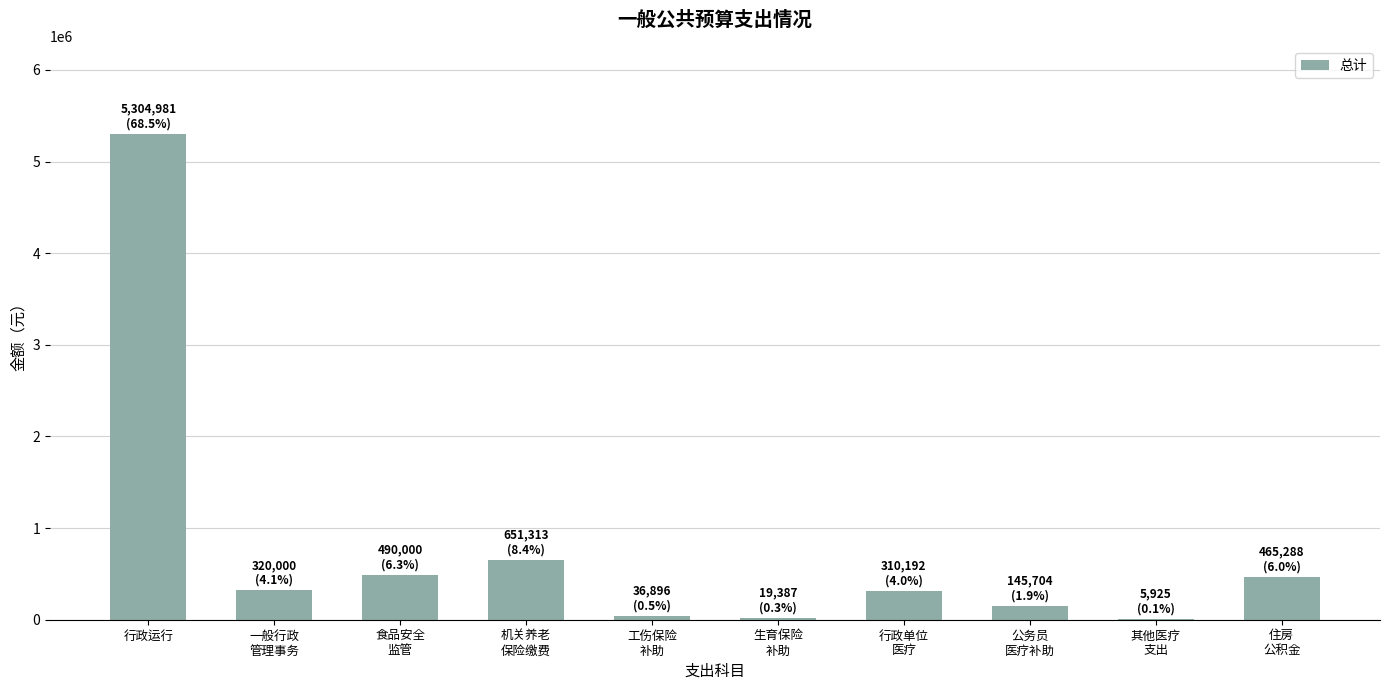

What is the sum of all values?

7749686